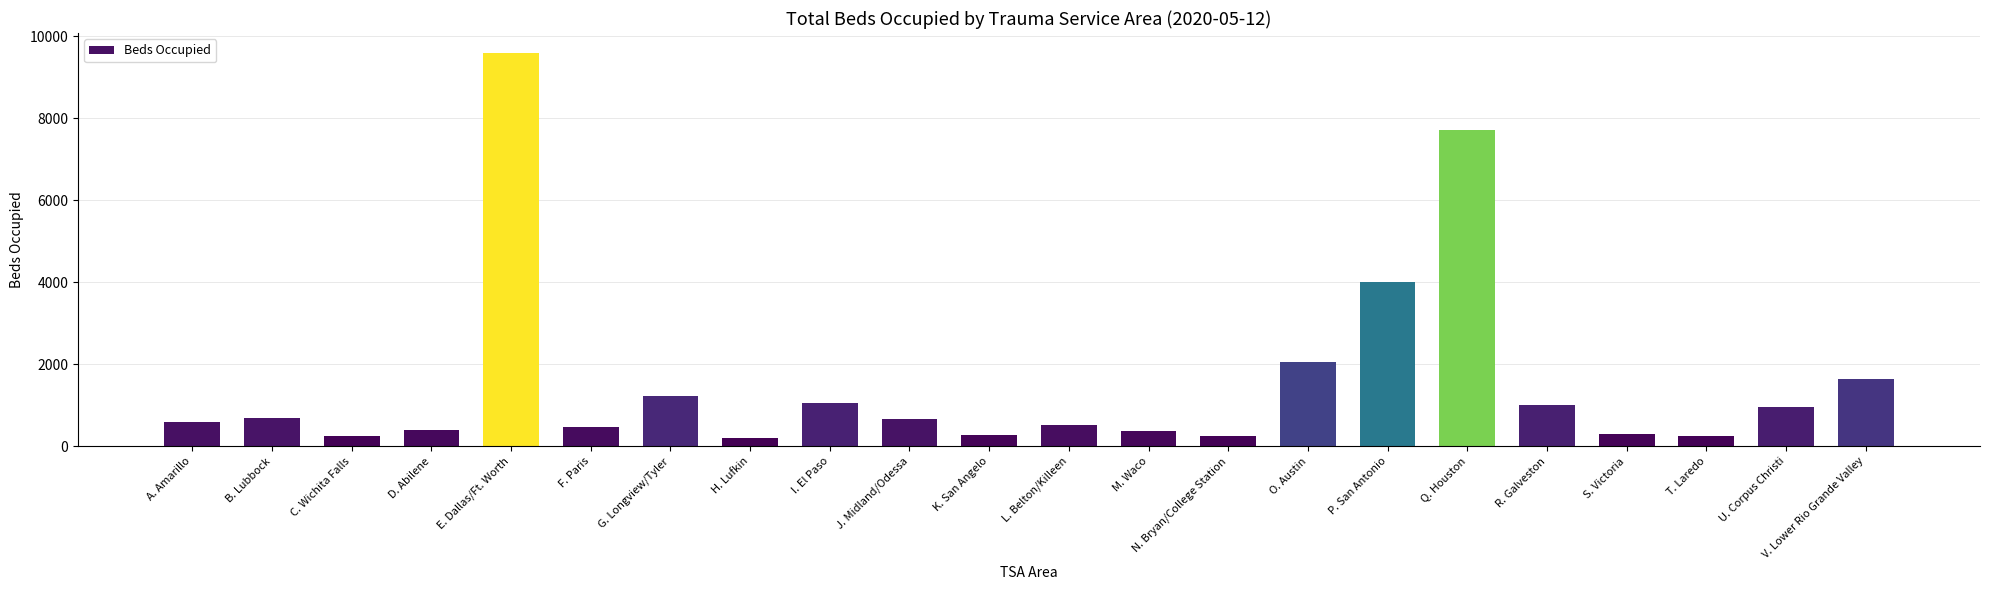

At which category does the chart reach its peak across all series?

E. Dallas/Ft. Worth